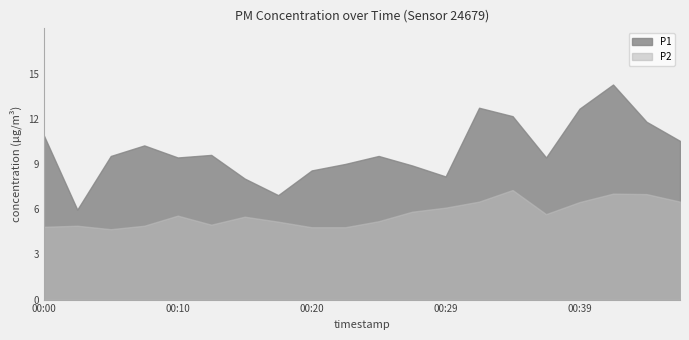

True or false: P1 and P2 cross at least once.

False